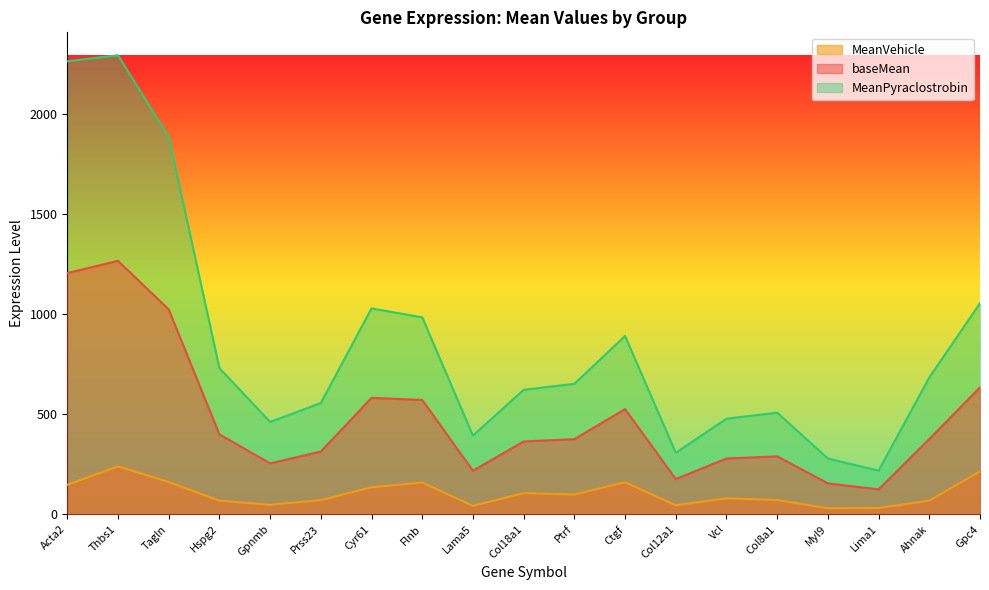

What is the approximate value of MeanPyraclostrobin at Vcl?

477.2